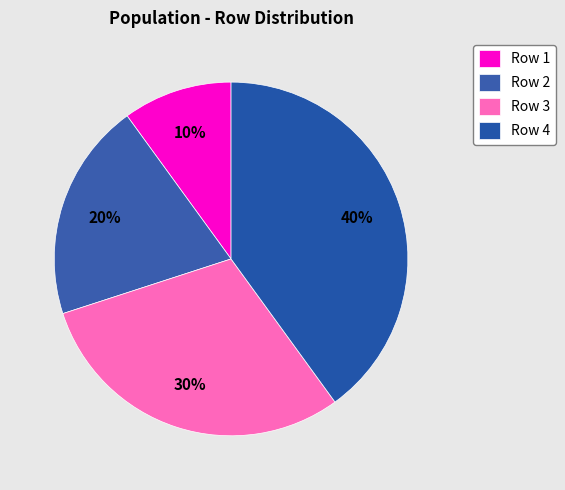

How many segments does this pie chart have?

4